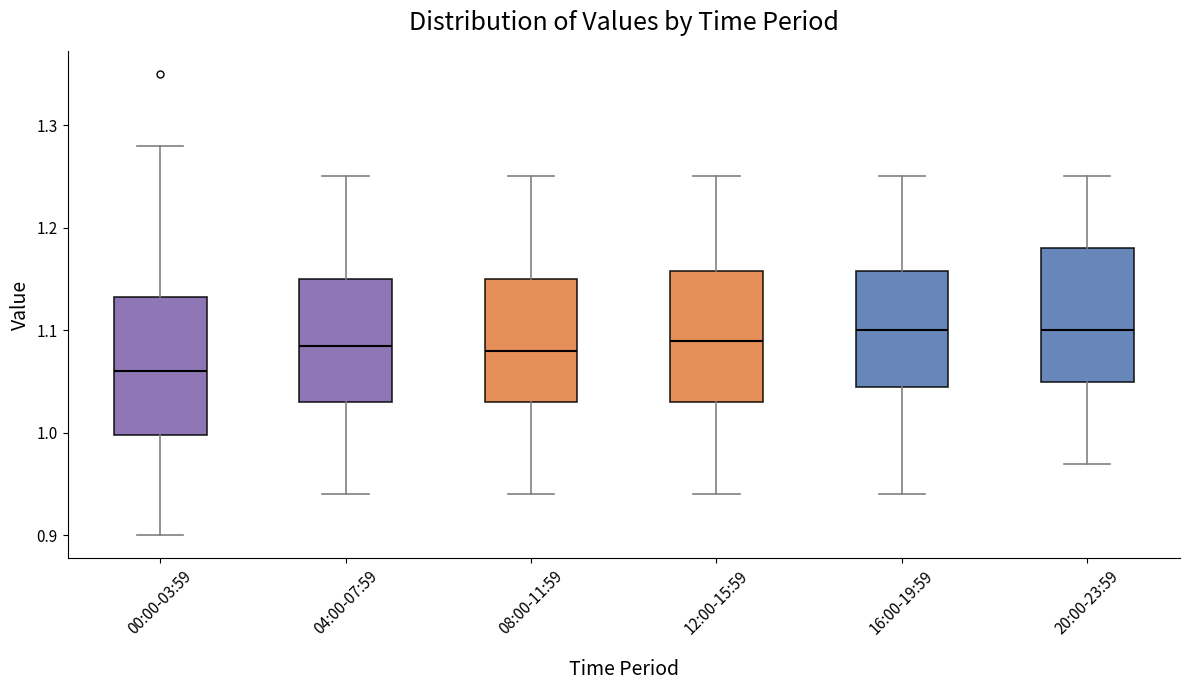

Which box's median line is the lowest?

00:00-03:59